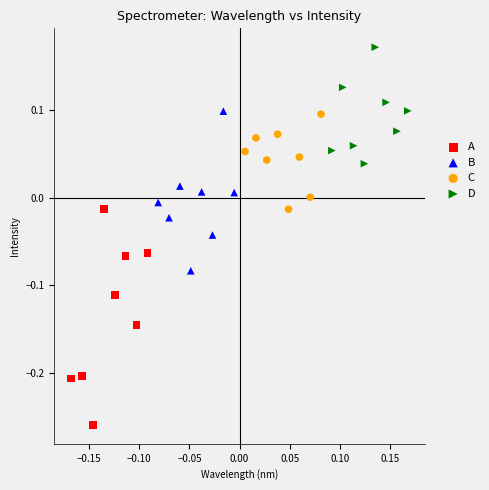

Which series contains the highest Y value?

D